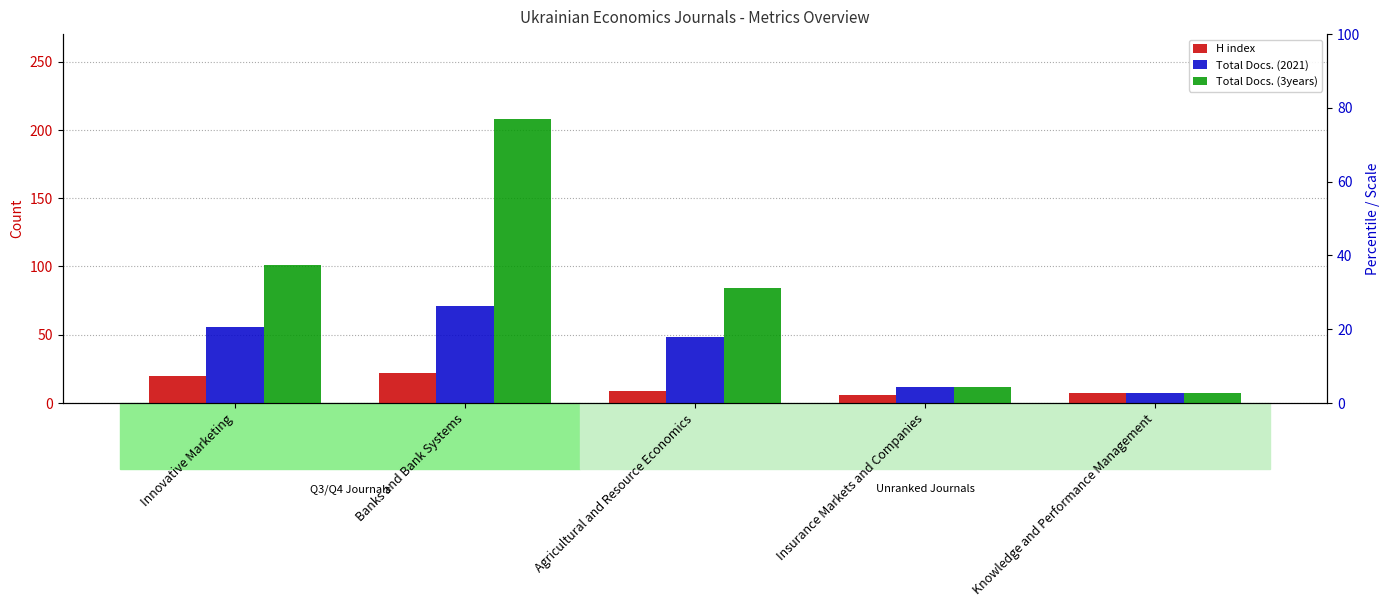

What is the minimum value shown in the chart?

6